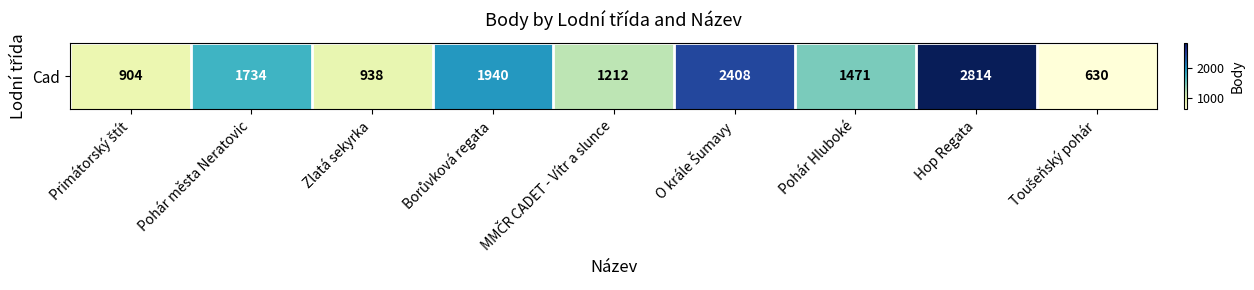

At which label is the value closest to 1722?

Pohár města Neratovic